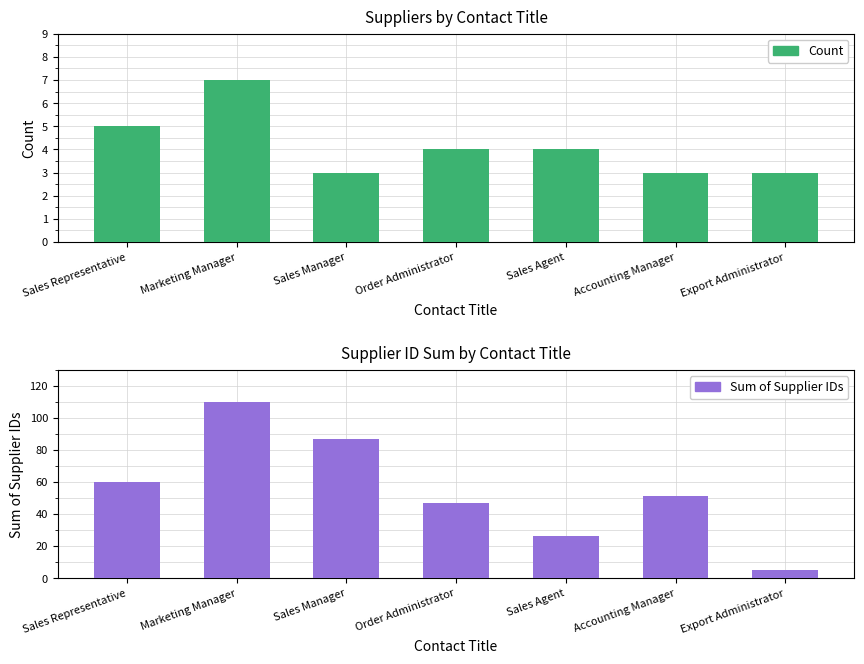

What is the label of the 6th bar from the left?

Accounting Manager